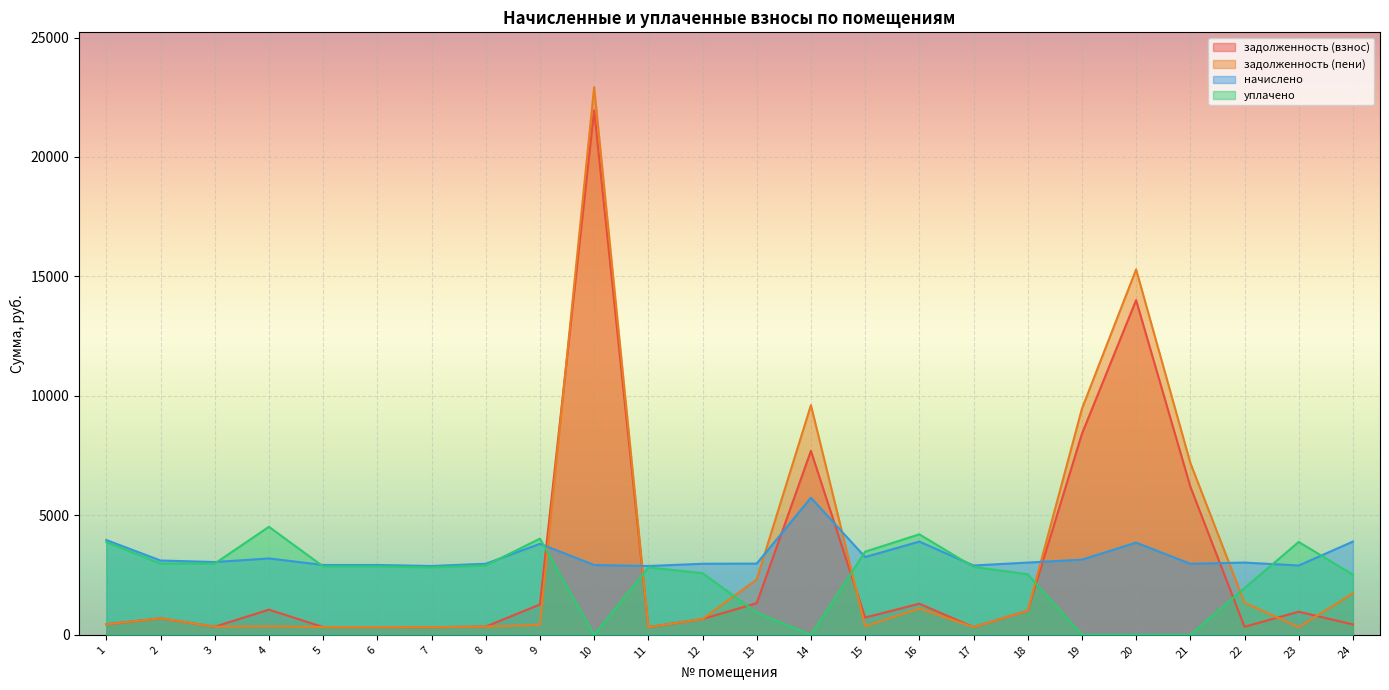

How many lines are shown in the chart?

4